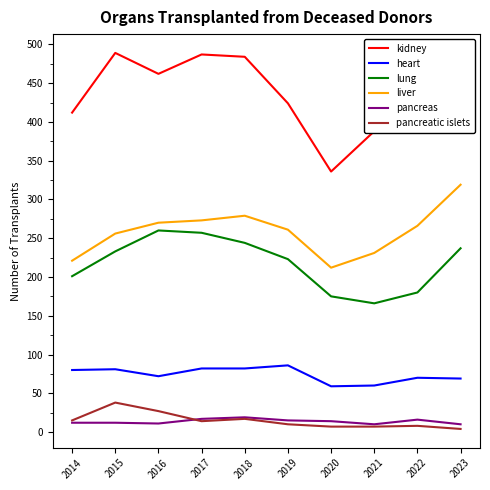

What is the average value of the pancreas series?

14